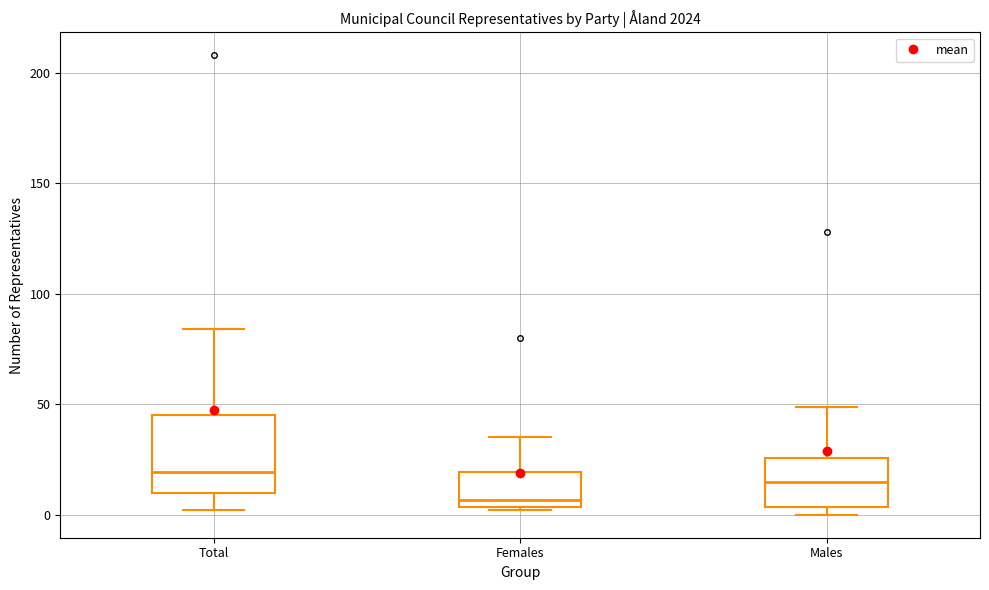

Reading left to right, read every box against the y-axis: the position of its median line, the range the box covers, and the ends of its whiskers. The values are not printed on the chart, so give them approximately, as read against the axis.

Total: median 20, box 10 to 45, whiskers 0 to 85
Females: median 5 (just above the box's lower edge), box 5 to 20, whiskers 0 to 35
Males: median 15, box 5 to 25, whiskers 0 to 50